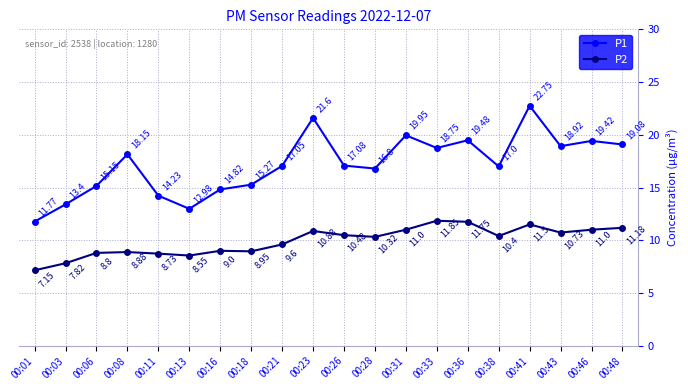

Rank the series by their maximum value, from lowest to highest.

P2, P1